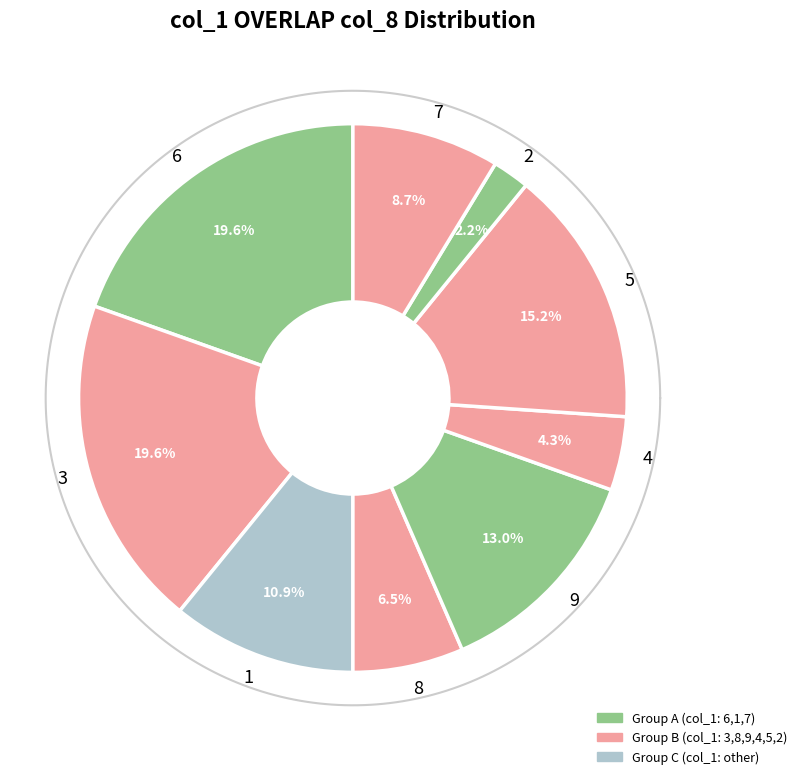

Do 1 and 7 together represent more than half of the pie?

No